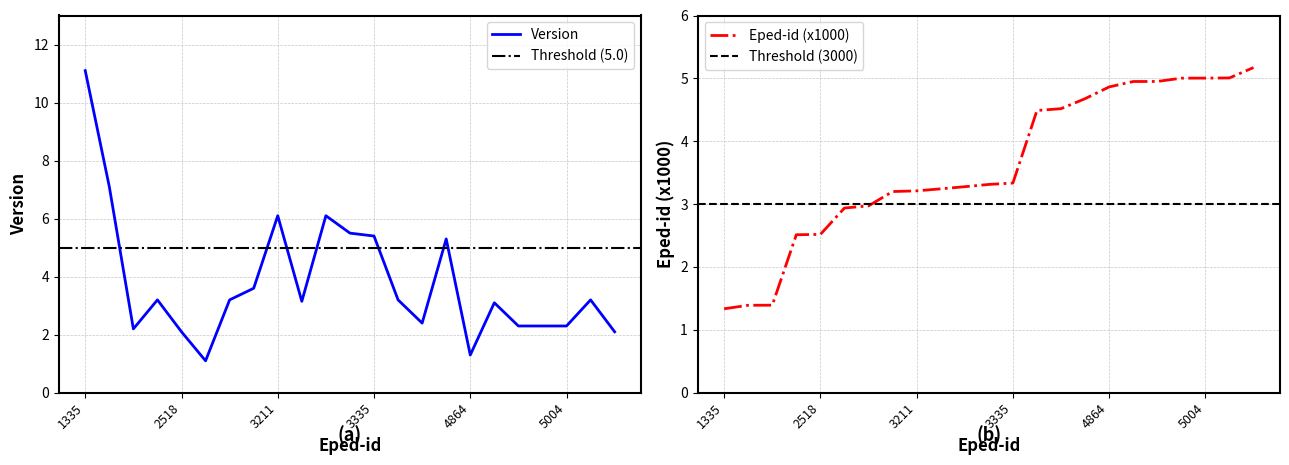

At which label does Version first exceed 3?

1335